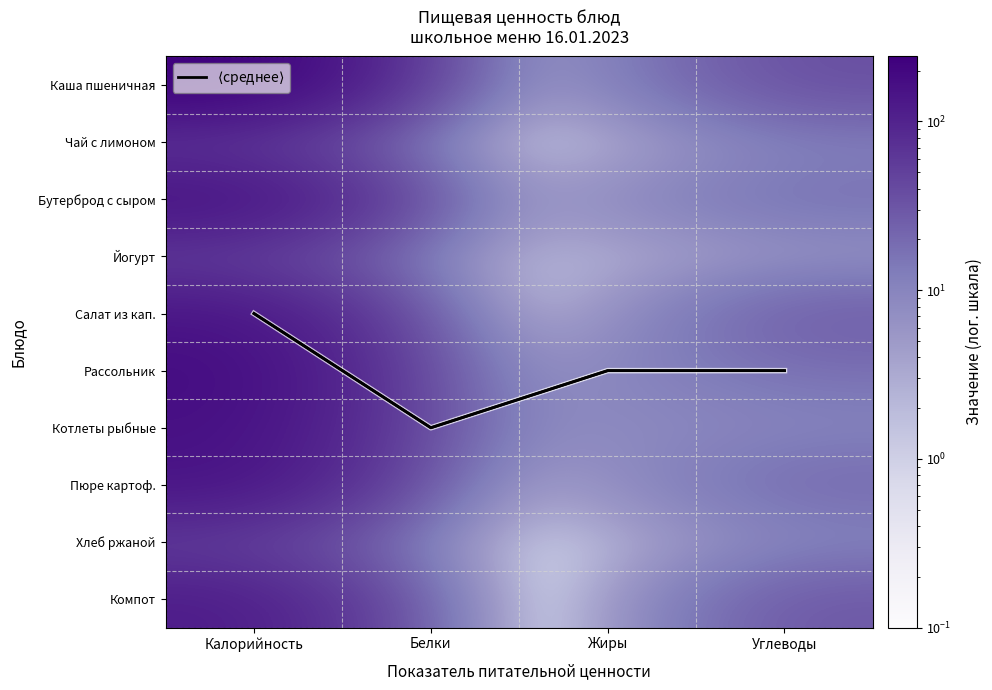

What is the greatest value displayed?

242.4